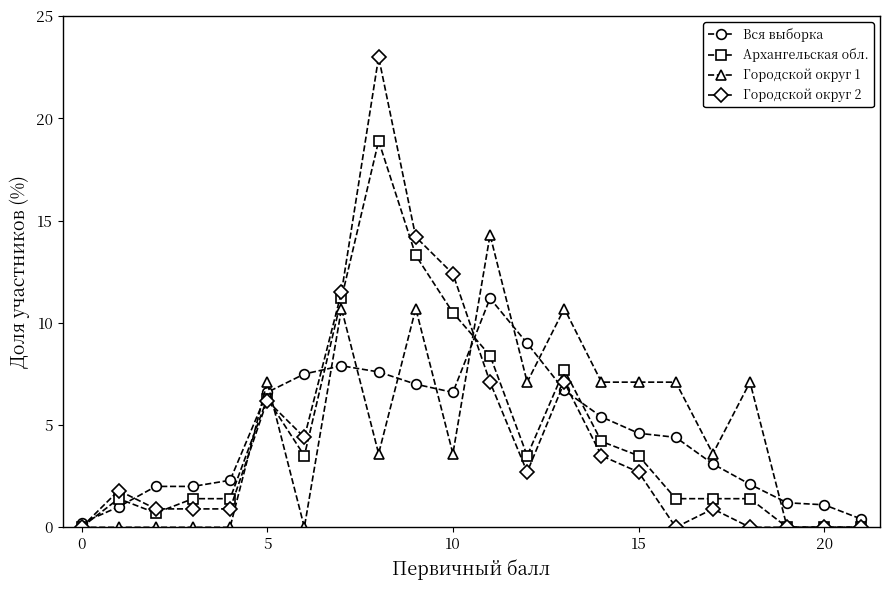

Which series has the widest spread of values?

Городской округ 2